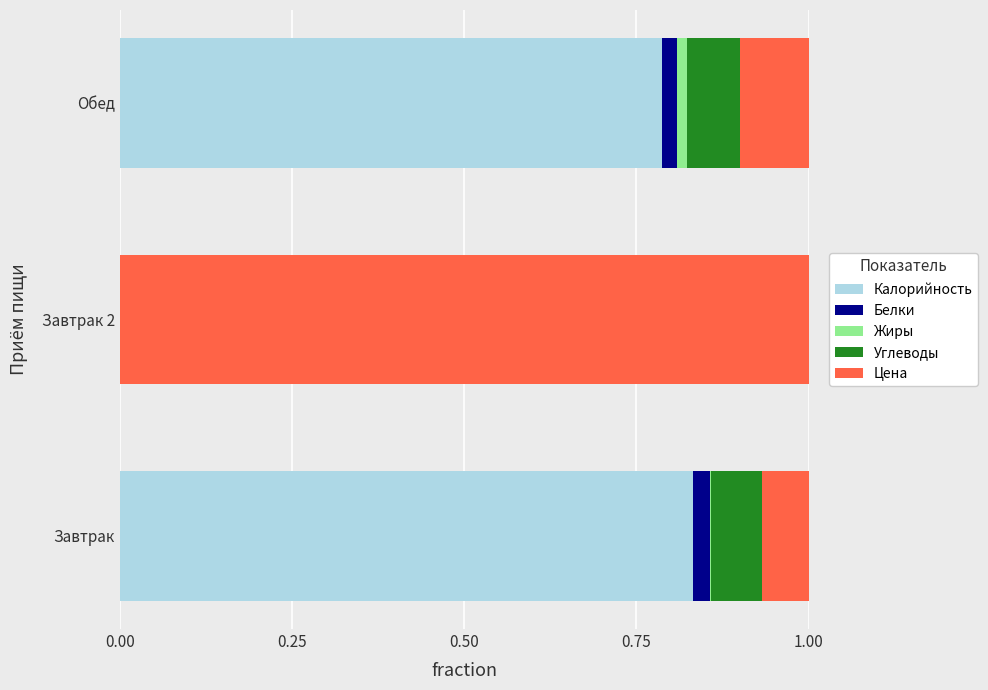

Which category has the highest value in the Калорийность series?

Завтрак